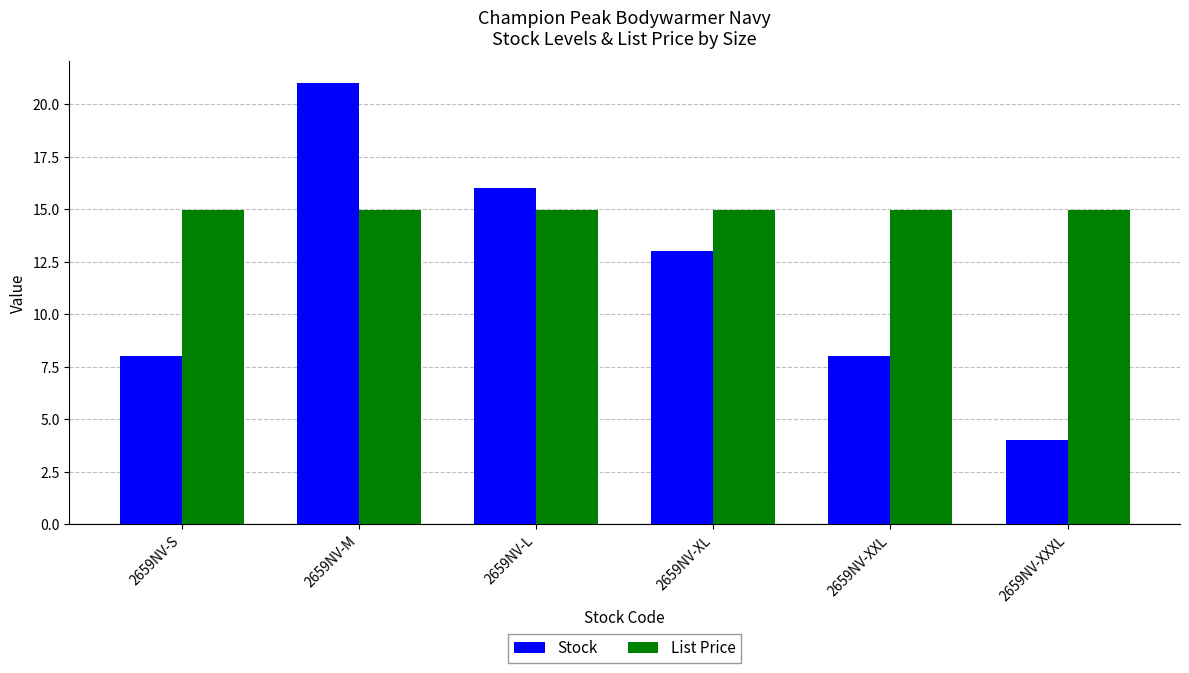

Is it true that Stock equals 11.4 at 2659NV-M?

False